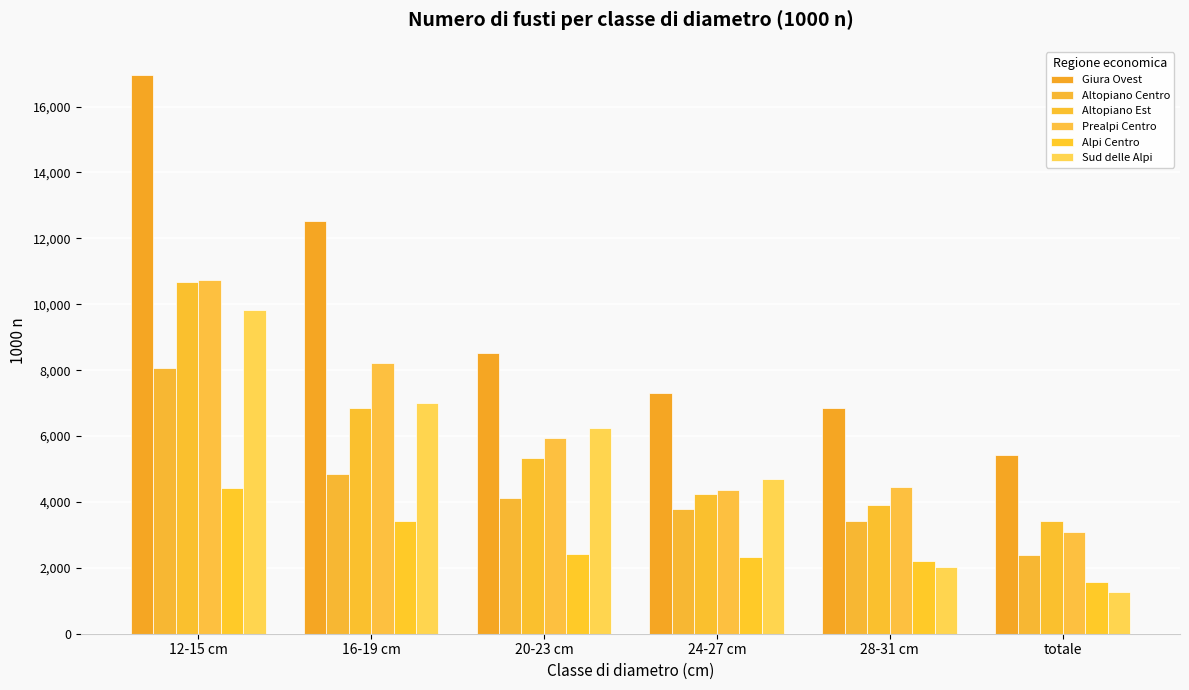

What is the highest value of the Alpi Centro series?

4422